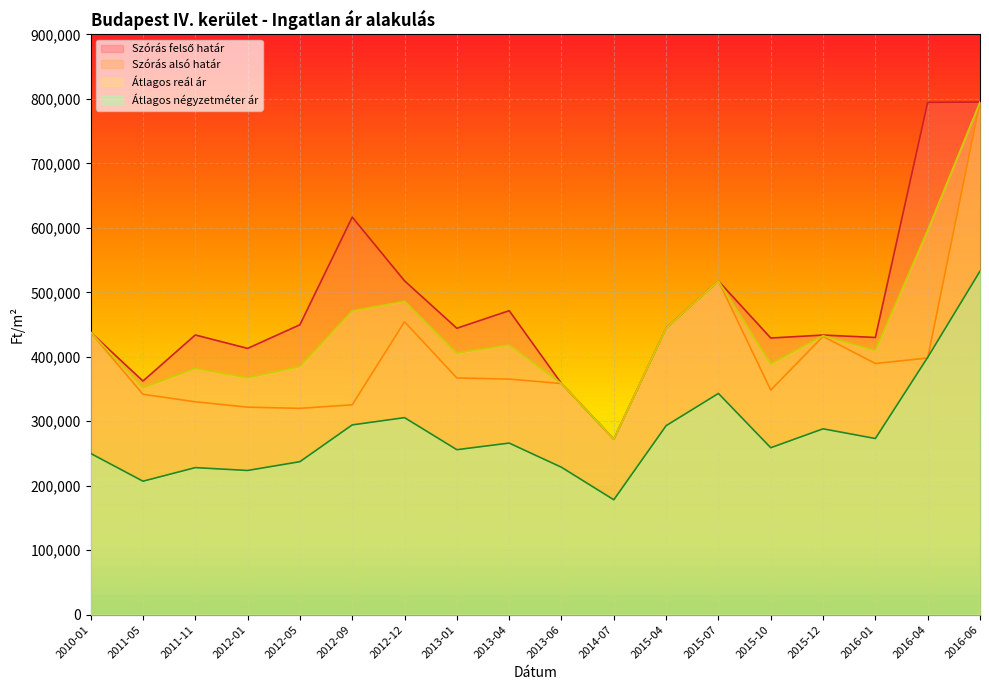

Reading left to right, what are all the values shown in this chart?

Szórás felső határ: 437969	362393	433853	413030	449725	616614	517792	444270	471523	358543	272183	444444	517542	429118	433719	429957	794681	795121
Szórás alsó határ: 437969	341787	330225	321880	320001	325558	454308	367144	365405	358543	272183	444444	517542	348306	431565	389551	398113	795121
Átlagos reál ár: 437969	352090	382039	367455	384863	471086	486050	405707	418464	358543	272183	444444	517542	388712	432642	409754	596397	795121
Átlagos négyzetméter ár: 250062	206999	228066	223655	237292	294332	305602	255888	266139	228620	178214	293125	343125	258928	288262	273214	399136	532786